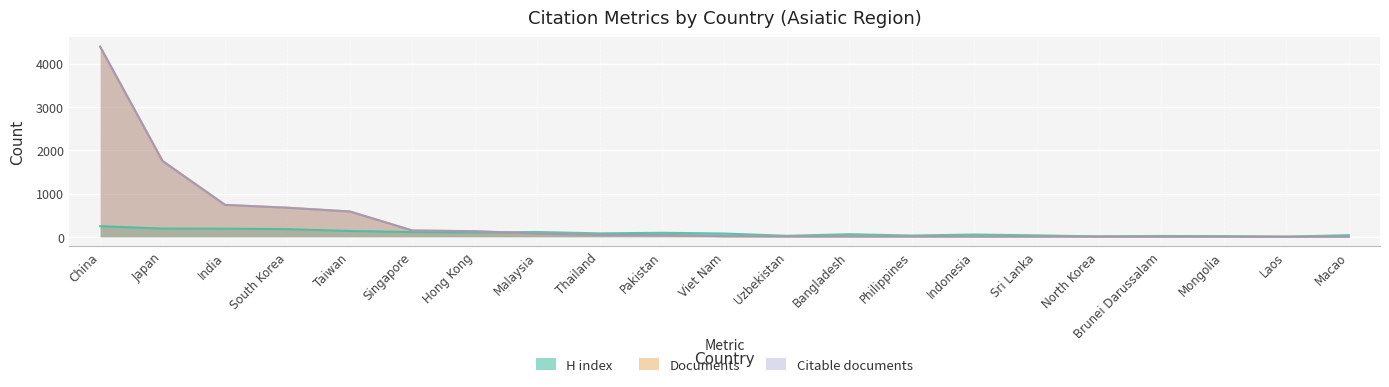

Which series has the largest total across all categories?

Documents